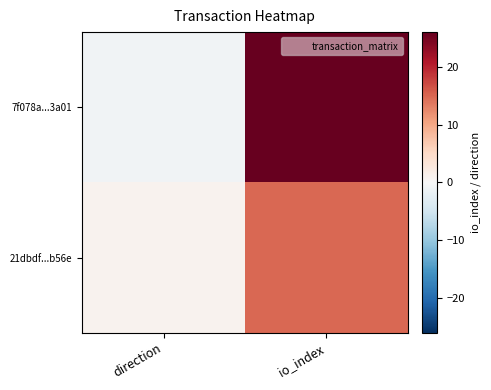

Which series has the largest range (max minus min)?

7f078a...3a01